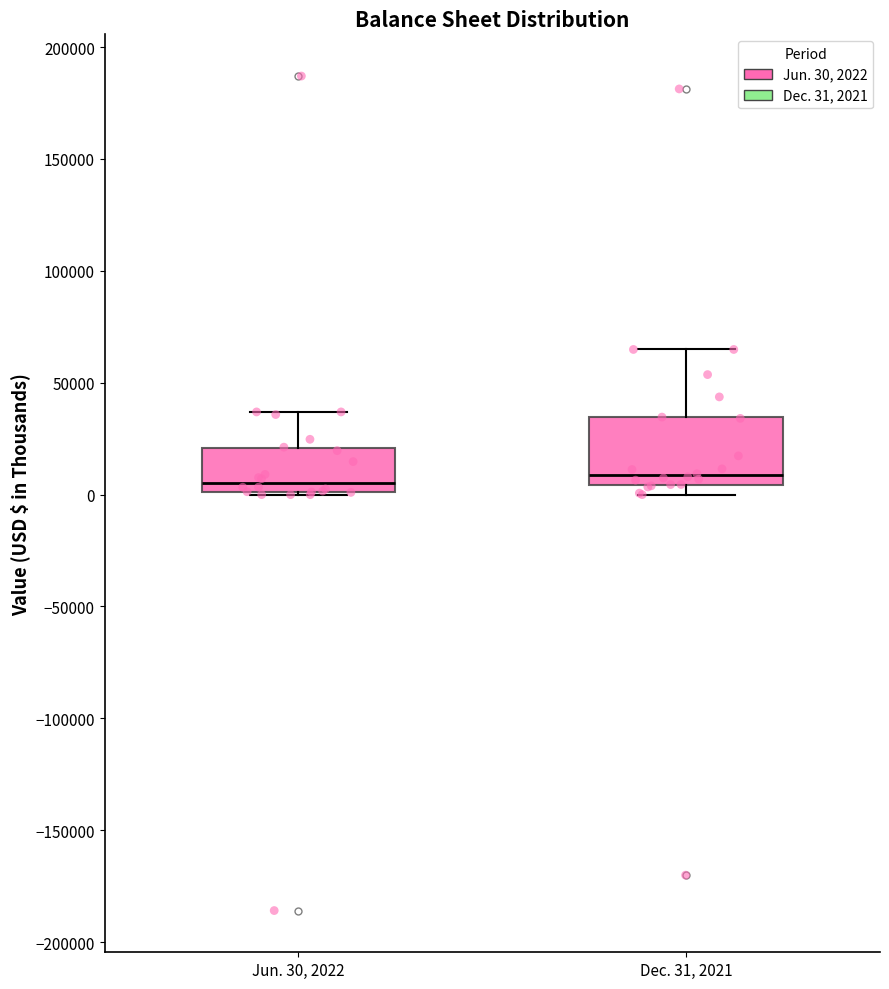

Where is the lower edge of the box for Jun. 30, 2022 on the y-axis? The values are not printed on the chart, so give them approximately, as read against the axis.

0